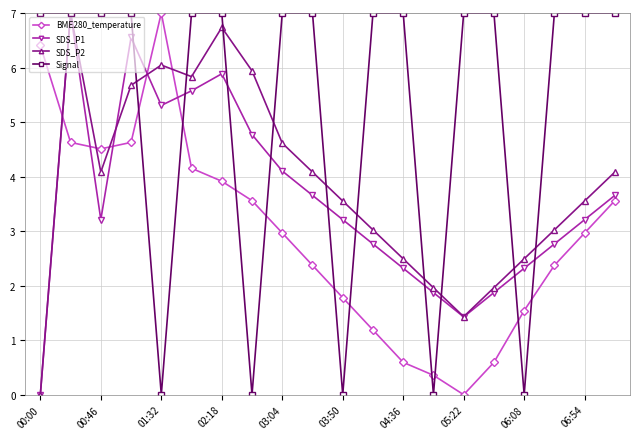

In SDS_P2, how many points are lower than both neighbors (excluding endpoints)?

3